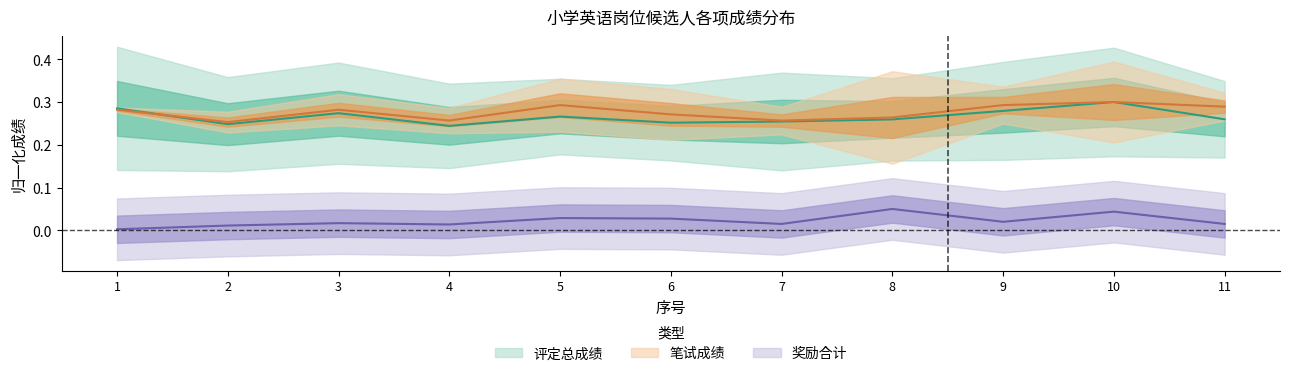

True or false: 合计 and 笔试成绩 intersect in this chart.

False